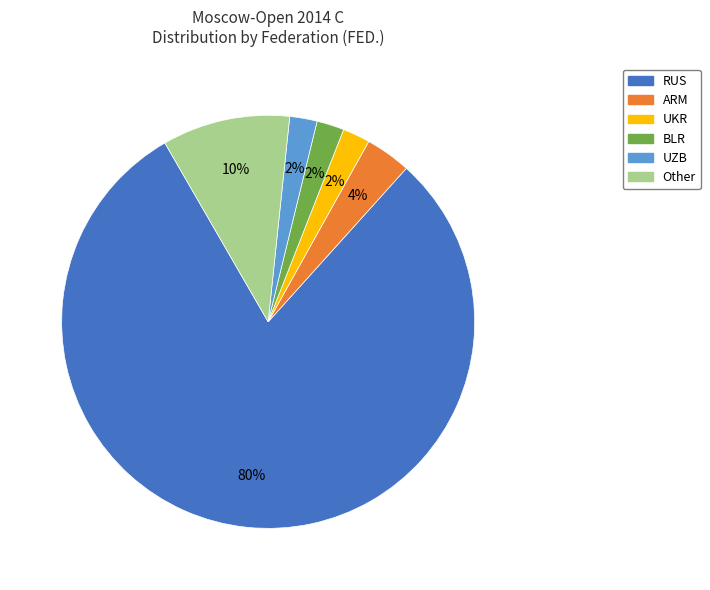

To the nearest percent, what is the average slice percentage?

17%